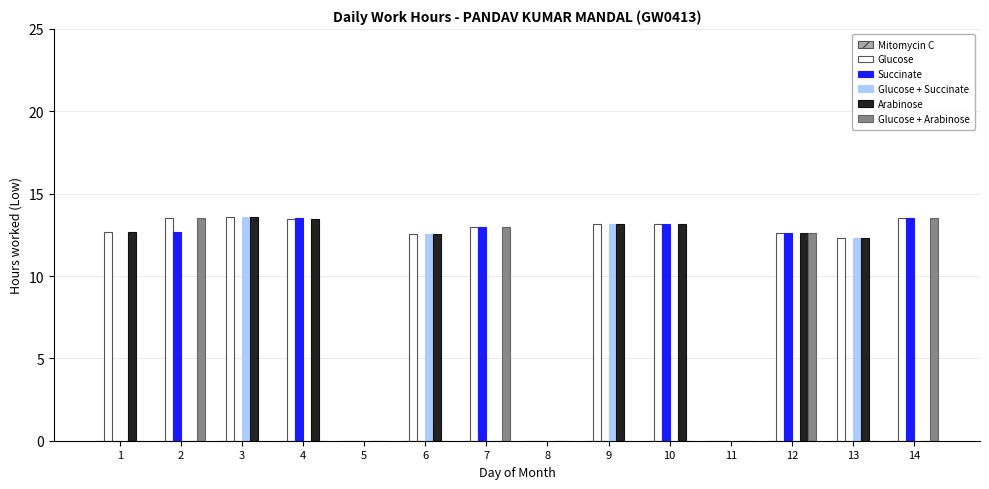

How many groups of bars are there?

14